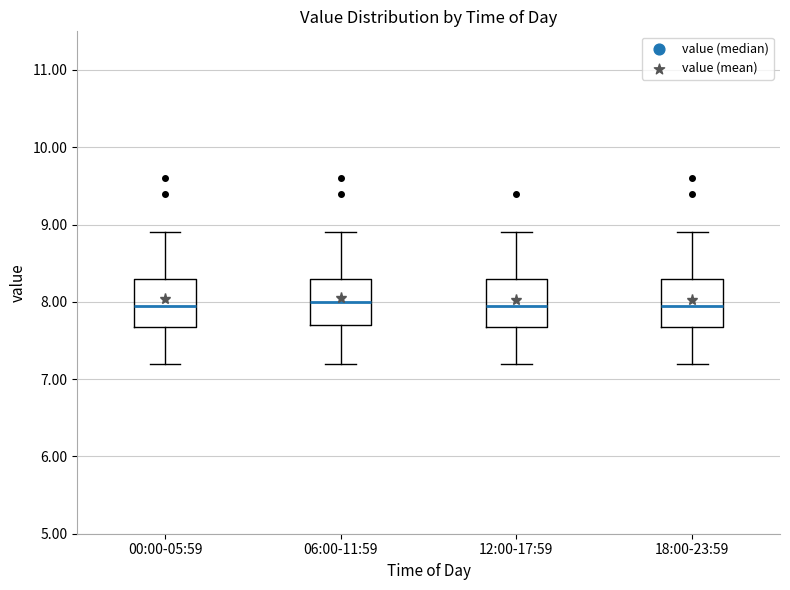

Reading left to right, transcribe this box plot: for each box, give where its median line is, the range the box spans, and where its two whiskers end, as read against the y-axis. The values are not printed on the chart, so give them approximately, as read against the axis.

00:00-05:59: median 8.0, box 7.7 to 8.3, whiskers 7.2 to 8.9
06:00-11:59: median 8.0, box 7.7 to 8.3, whiskers 7.2 to 8.9
12:00-17:59: median 8.0, box 7.7 to 8.3, whiskers 7.2 to 8.9
18:00-23:59: median 8.0, box 7.7 to 8.3, whiskers 7.2 to 8.9